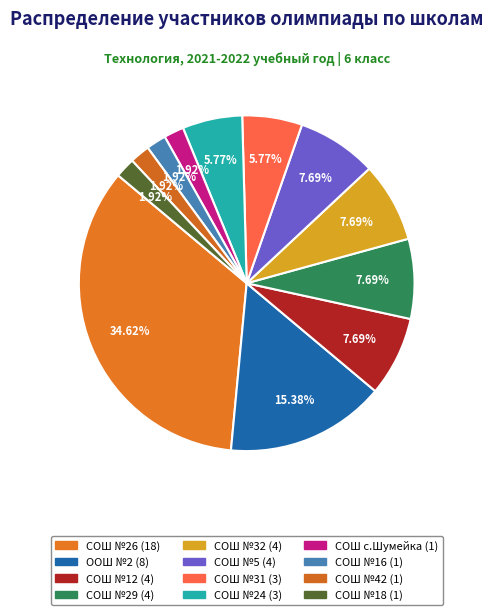

Which category has the biggest portion of the pie?

МОУ "СОШ №26"